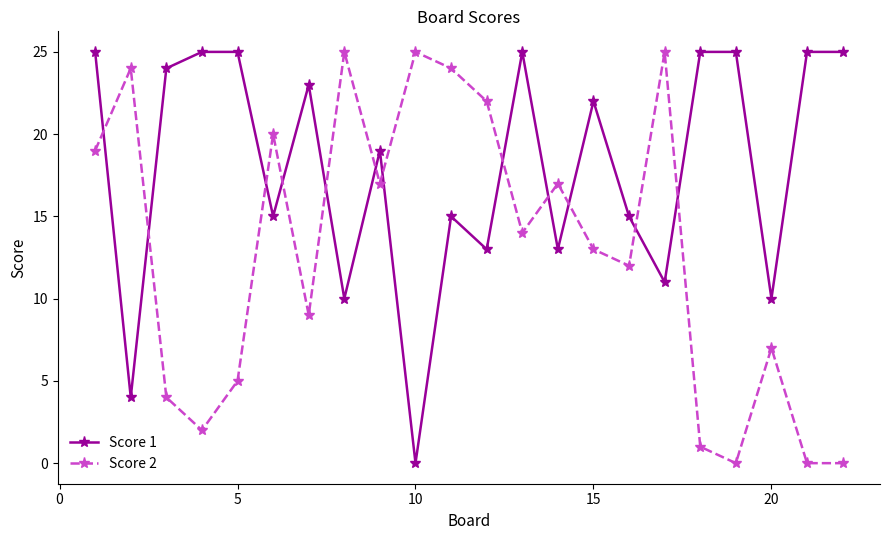

What is the difference between the maximum and second lowest values in the Score 1 series?

21